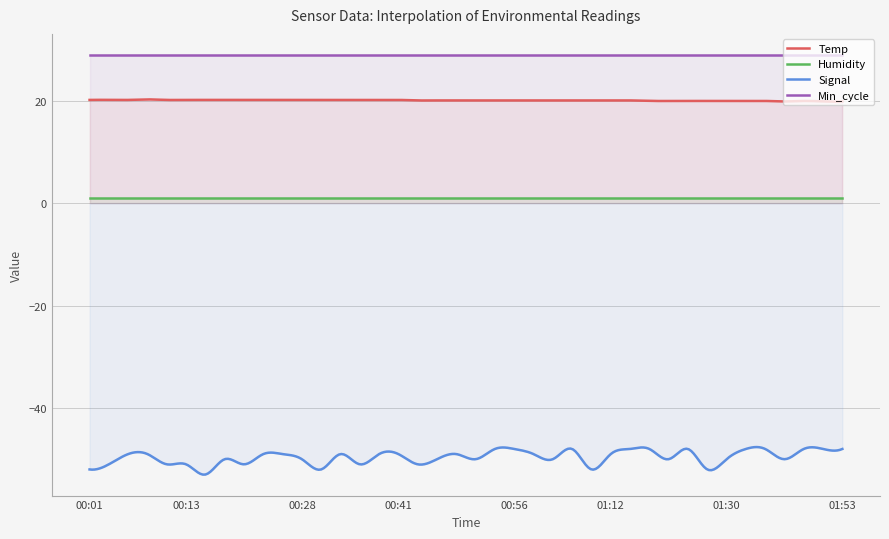

What is the highest value of the Signal series?

-47.6